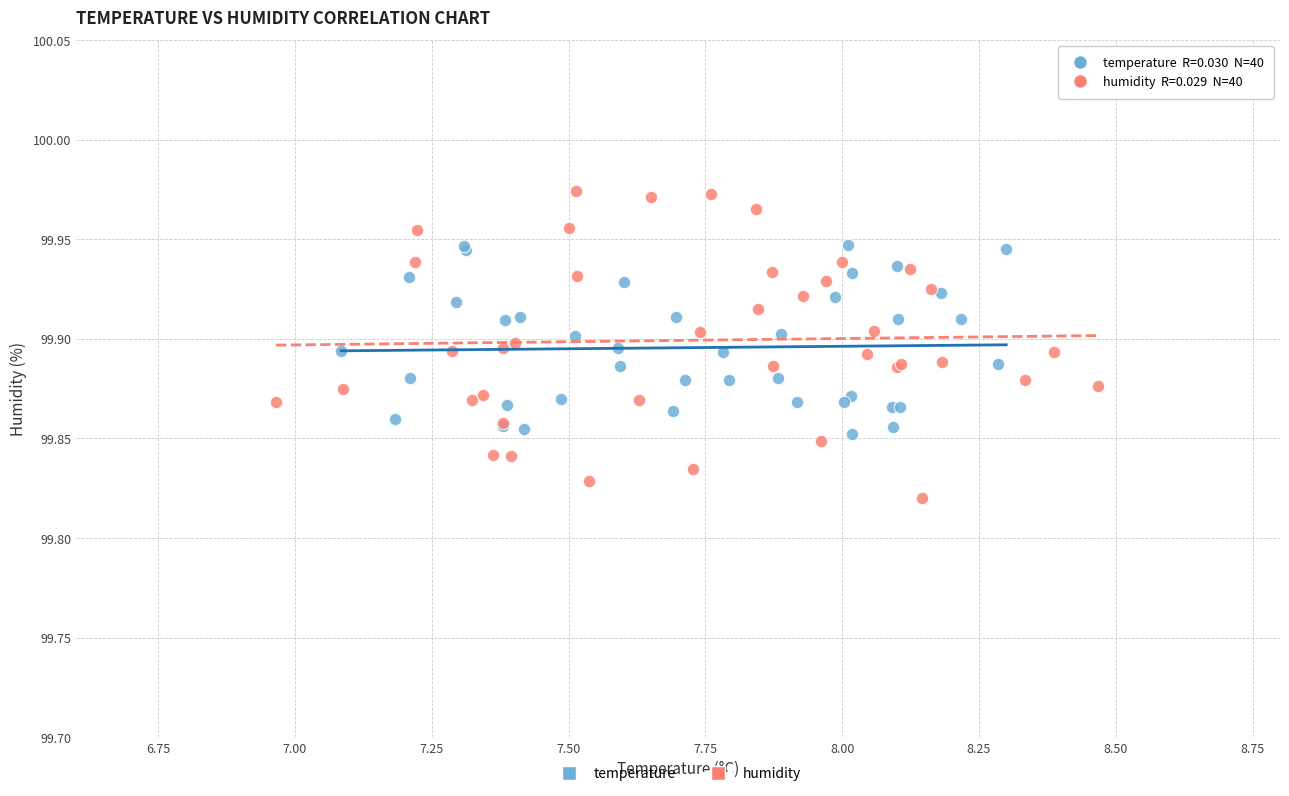

Which series reaches the maximum Y coordinate?

humidity